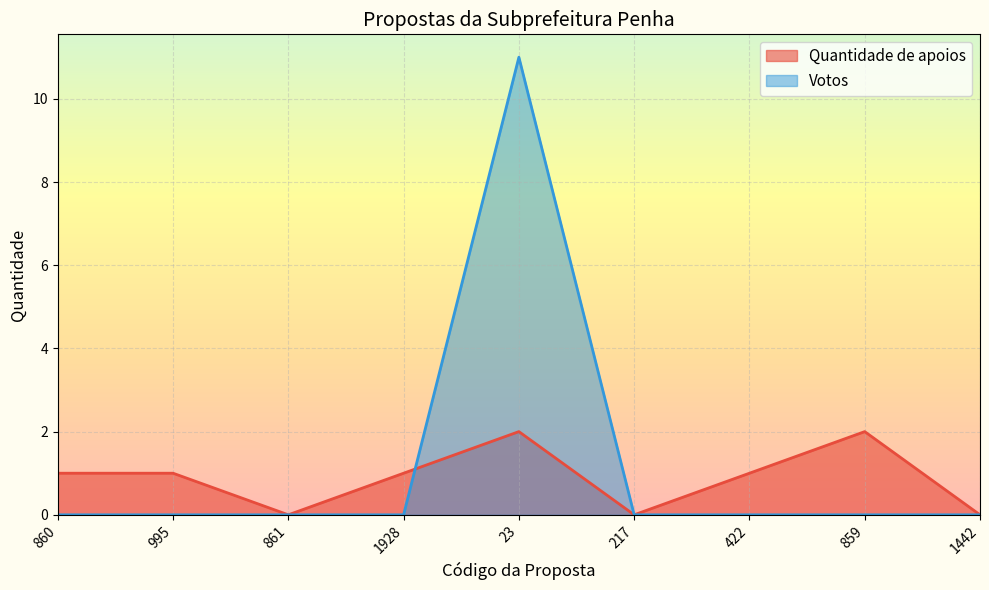

How many values in the Quantidade de apoios series are below 1?

3